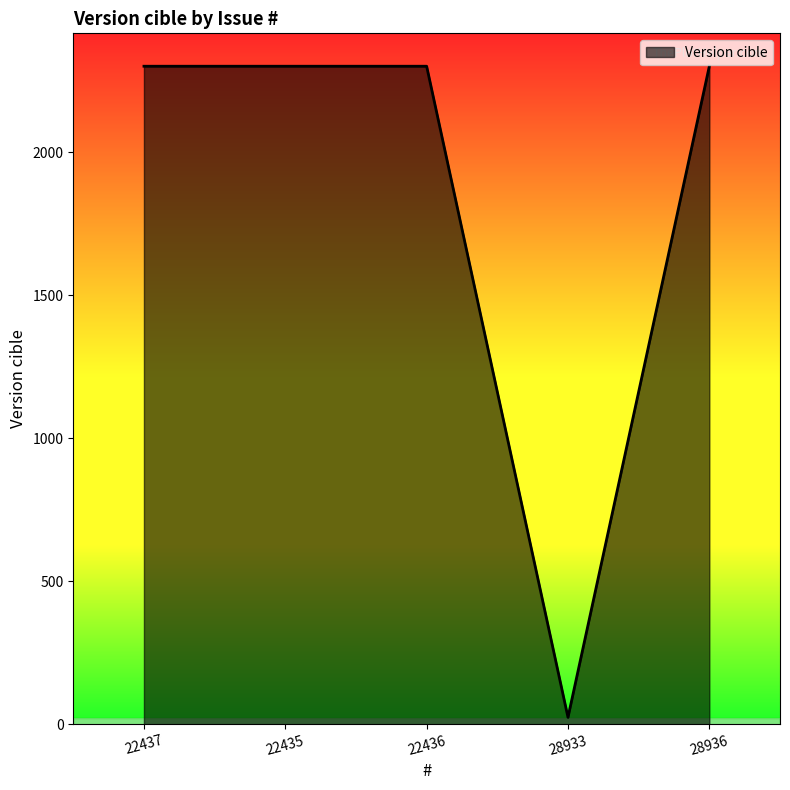

Read the value at 28933.

24